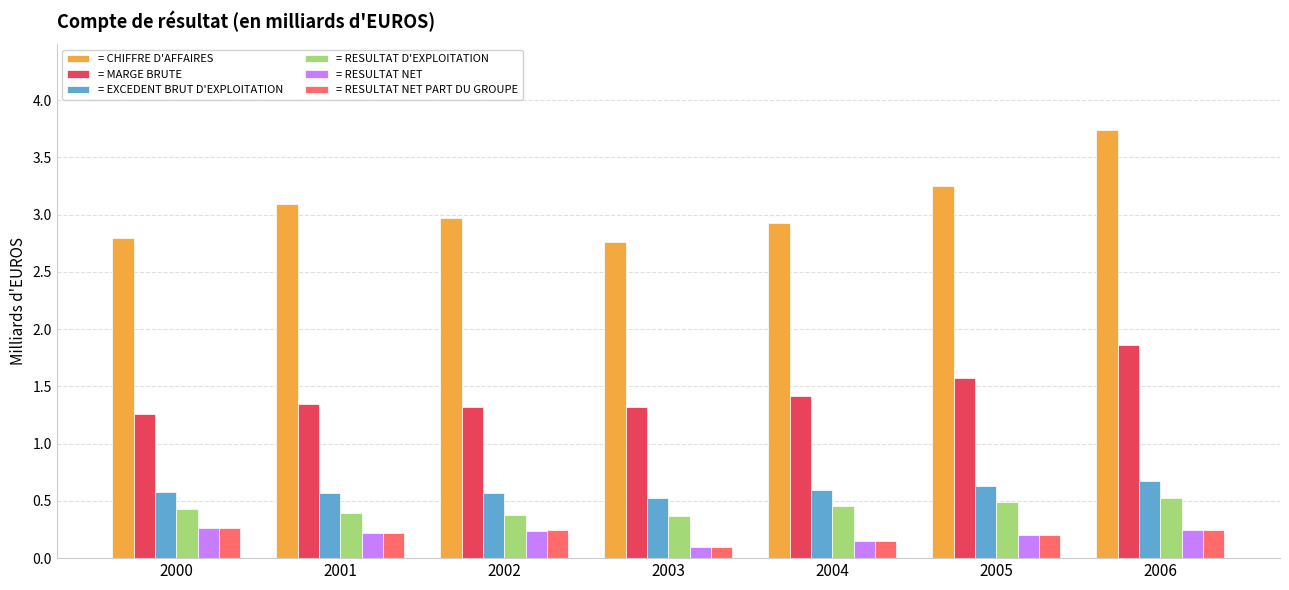

Which series has the largest range (max minus min)?

= CHIFFRE D'AFFAIRES